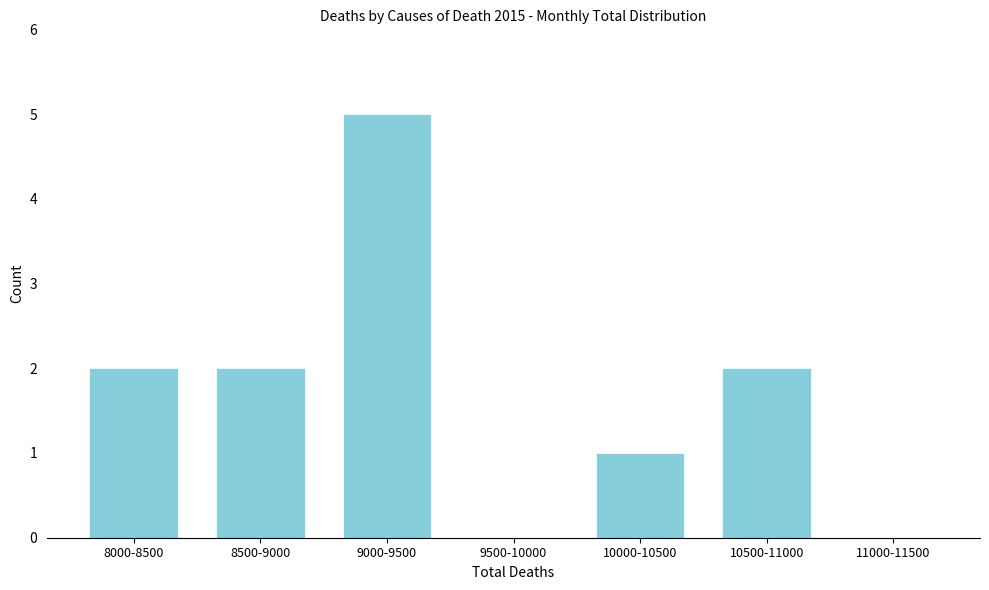

Reading left to right, list all the values displayed in this chart.

8000-8500=2	8500-9000=2	9000-9500=5	9500-10000=0	10000-10500=1	10500-11000=2	11000-11500=0